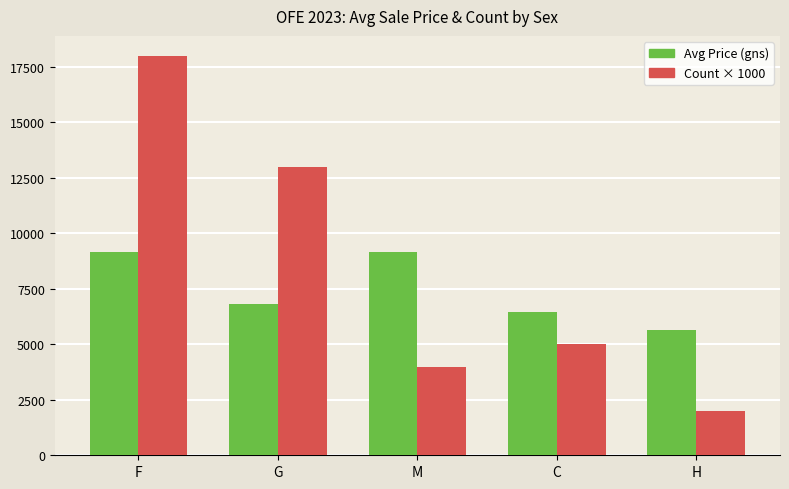

List the series in order of their peak value, highest first.

Count × 1000, Avg Price (gns)